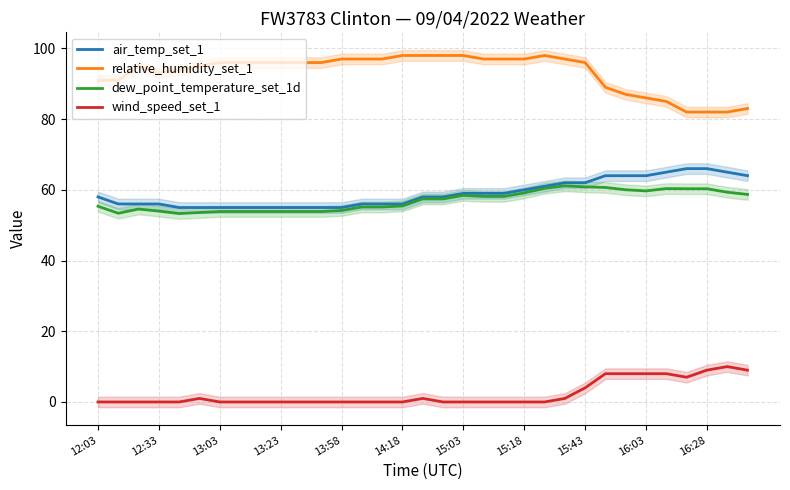

What is the sum of the relative_humidity_set_1 values at 22 and 19?

195.0